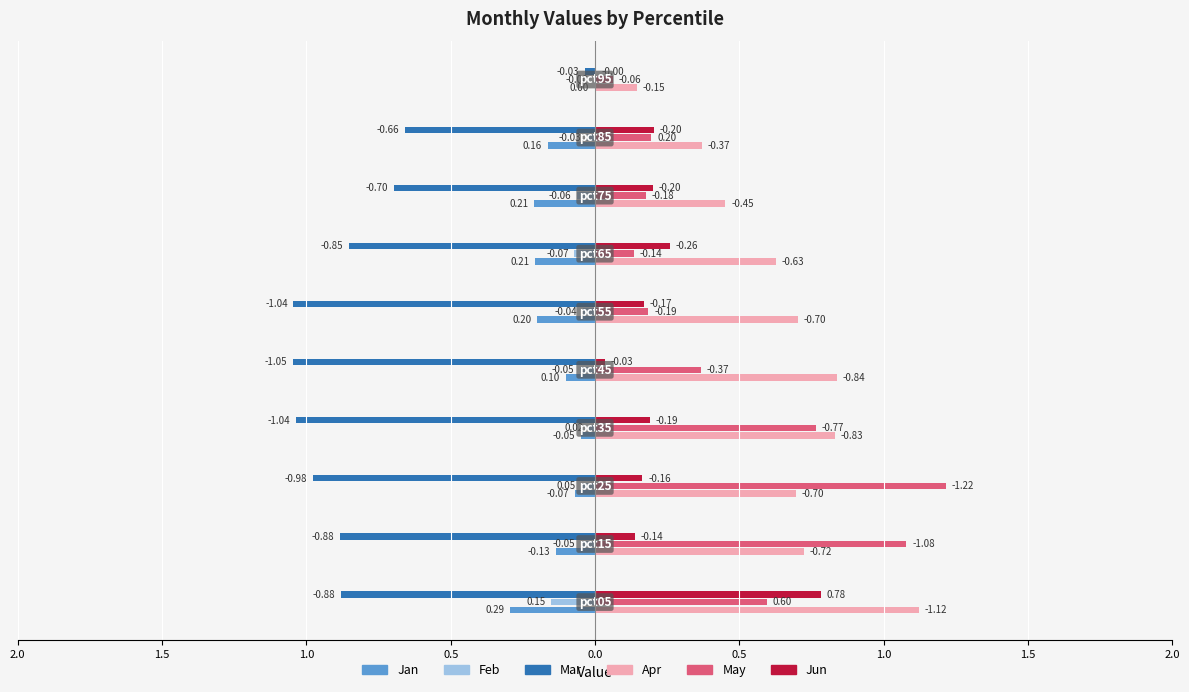

What is the sum of the Apr values at pct15 and pct95?

-0.9